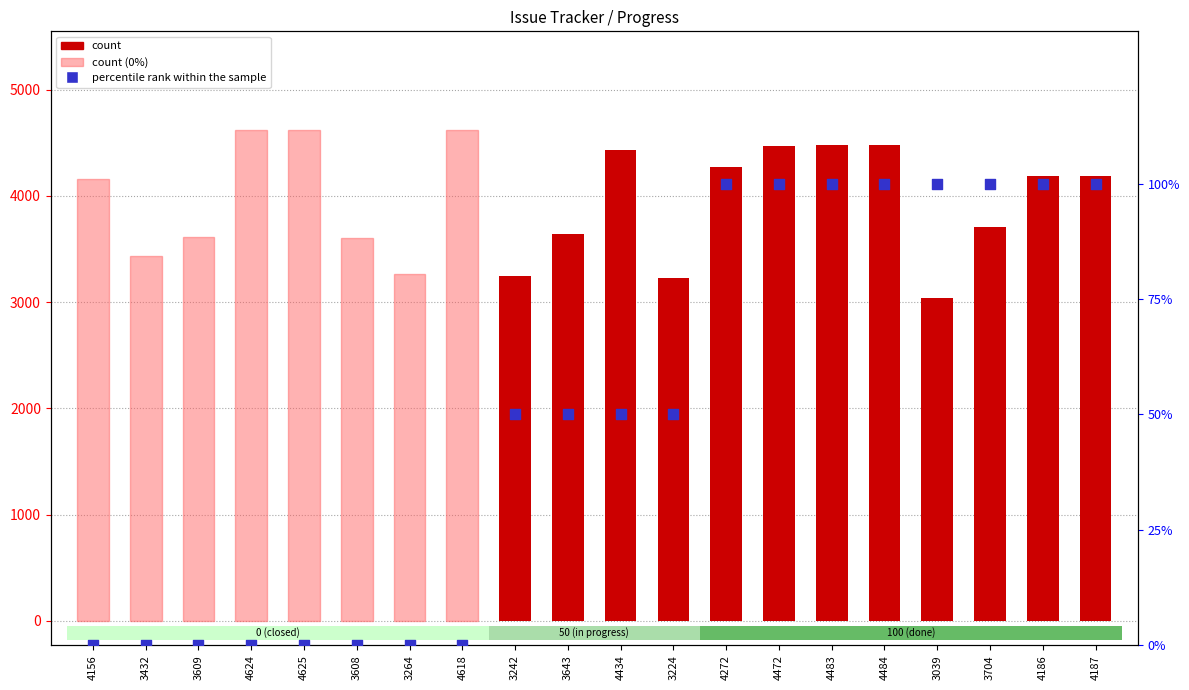

Which series contains the lowest Y value?

percentile rank within the sample